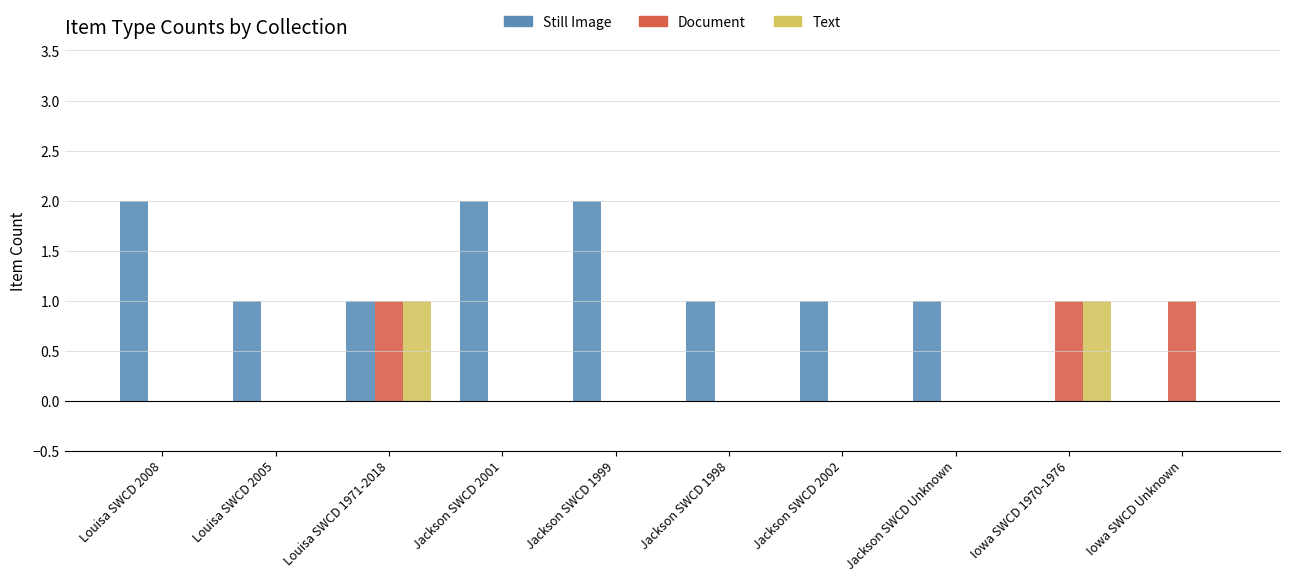

At which category is the sum across all series the highest?

Louisa SWCD 1971-2018